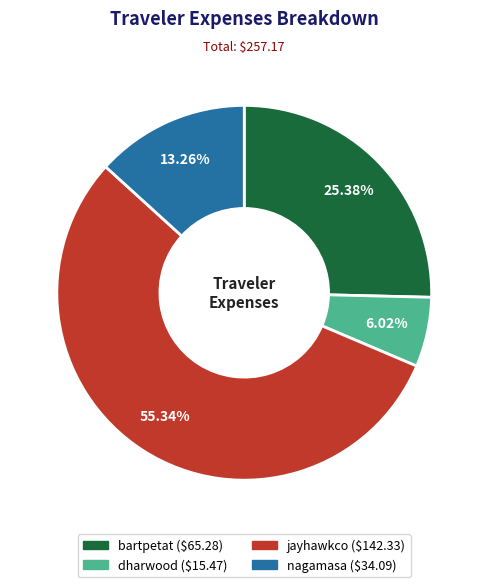

To the nearest percent, what portion does dharwood represent?

6%